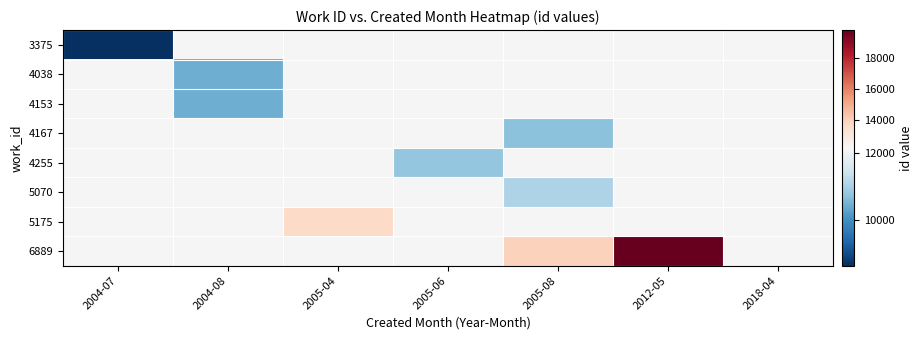

Is the value of 5070 at 2004-08 greater than the value of 4153 at 2005-06?

No